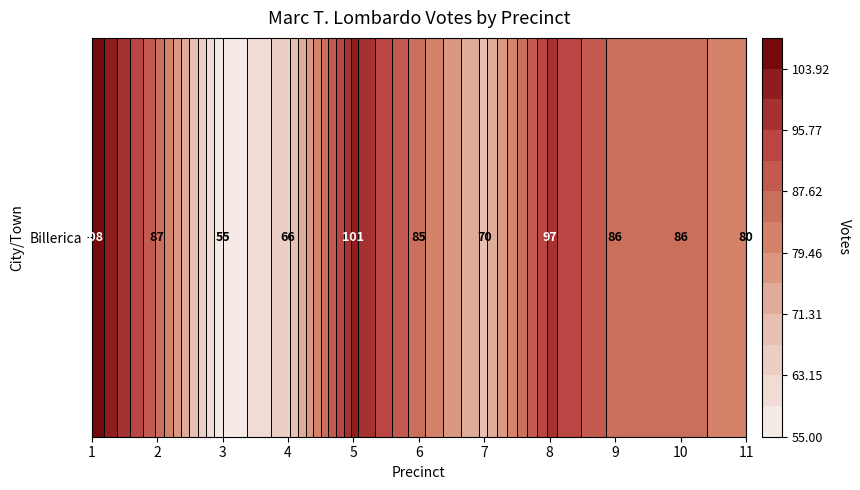

Read the value at 1, to the nearest 5.

110